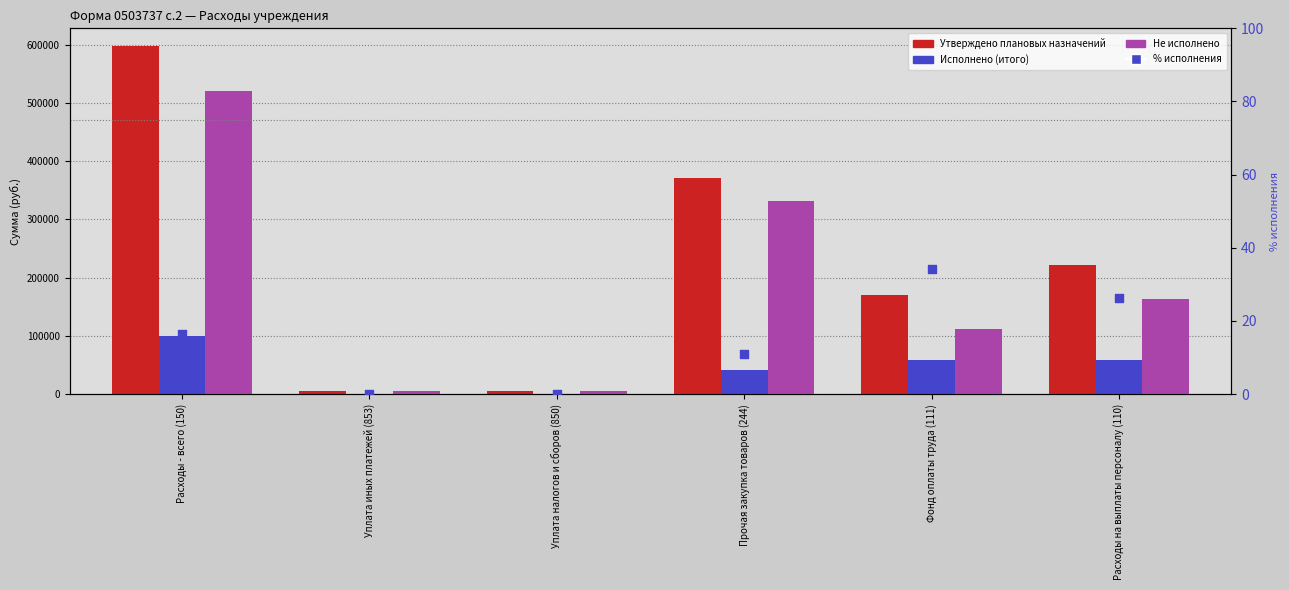

Which series reaches the maximum Y coordinate?

Утверждено плановых назначений